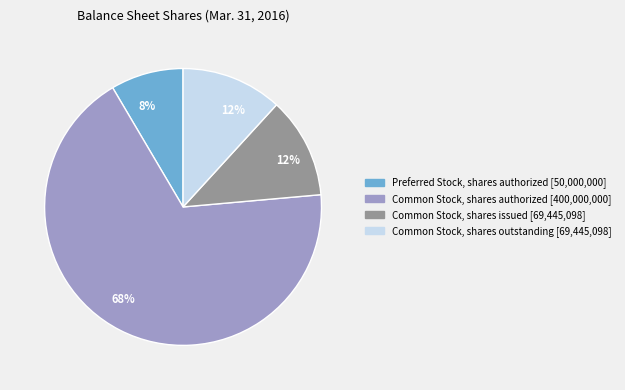

Does any single category account for the majority?

Yes